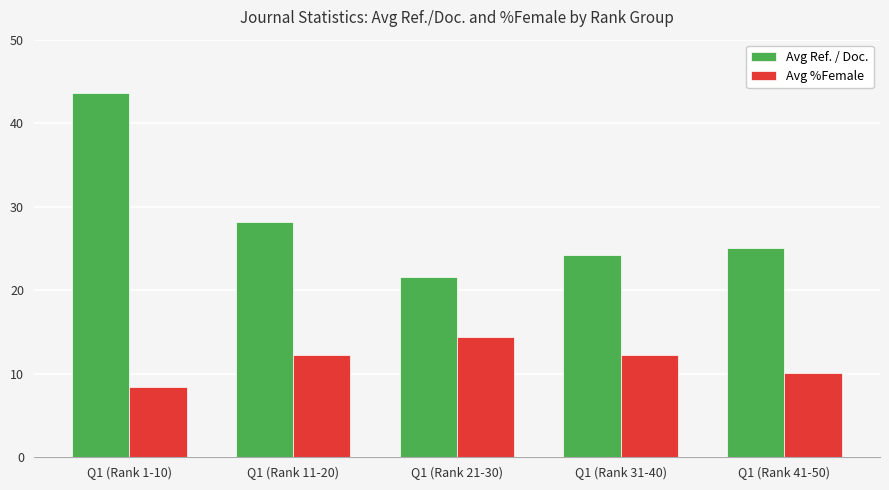

The Avg Ref. / Doc. series shows 24.2 at Q1 (Rank 31-40). True or false?

True